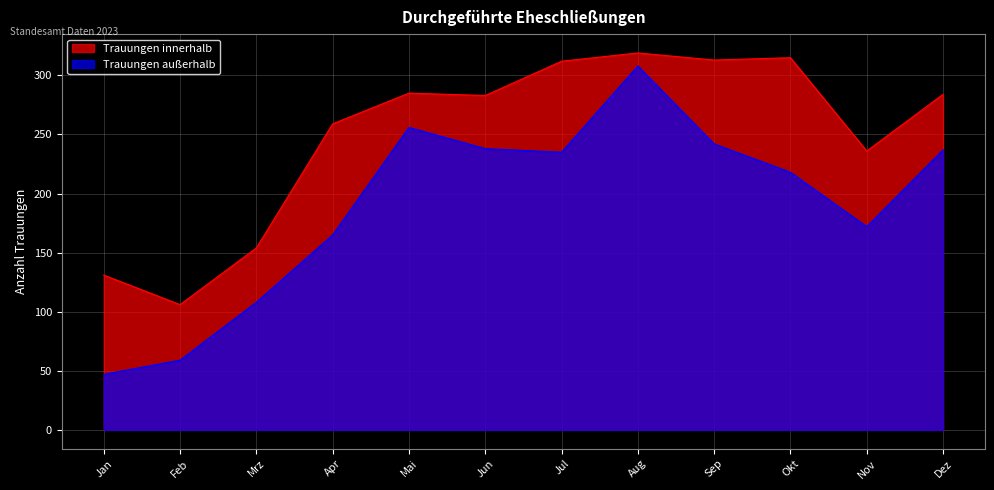

What is the difference between the second highest and second lowest values in the Trauungen innerhalb series?

184